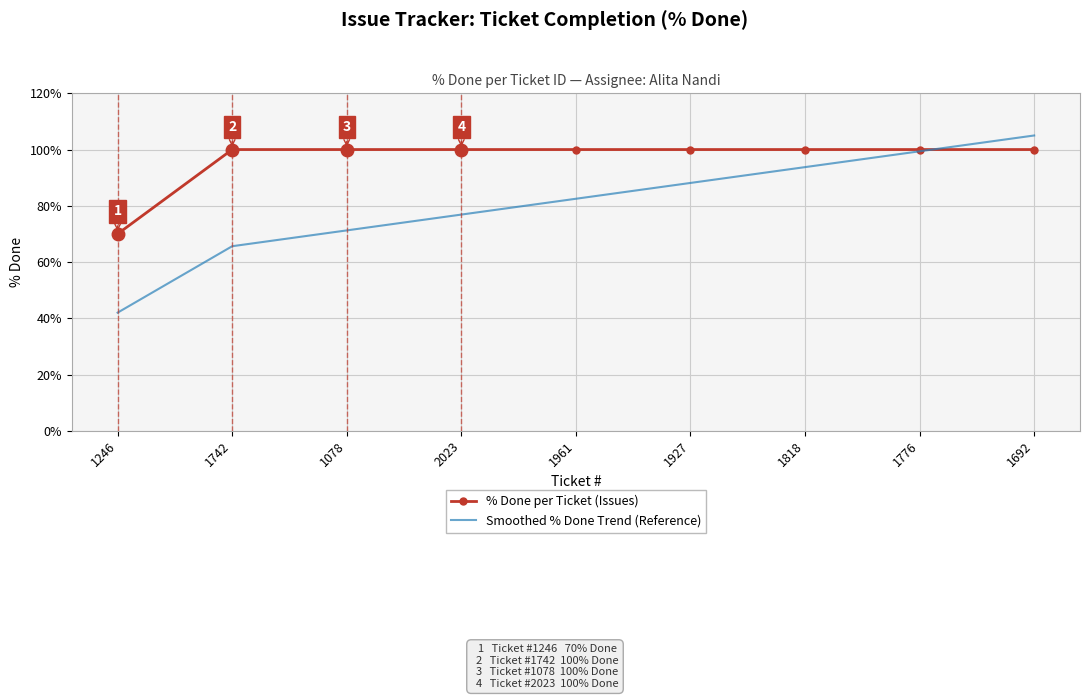

Is it true that Smoothed % Done Trend (Reference) equals 71.2 at 1078?

True